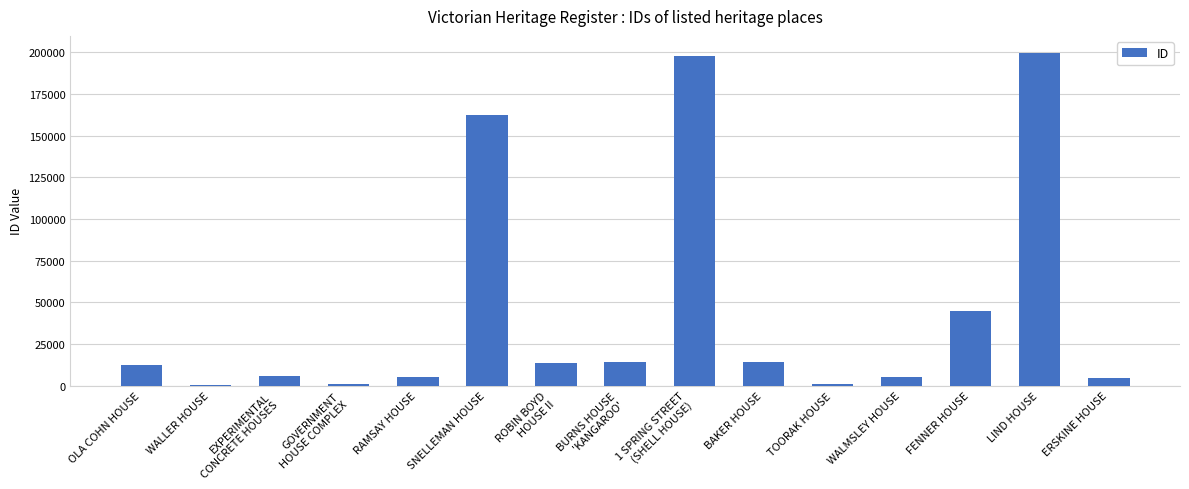

What is the average value?

45595